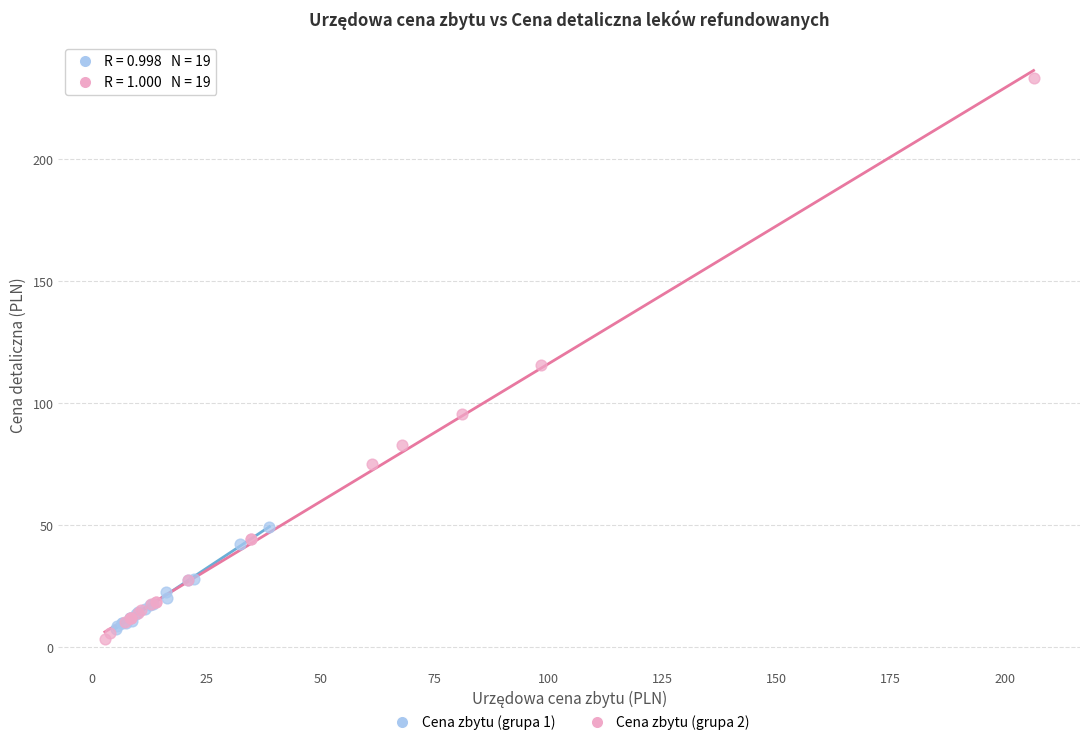

Which series reaches the minimum Y coordinate?

Cena zbytu (grupa 2)